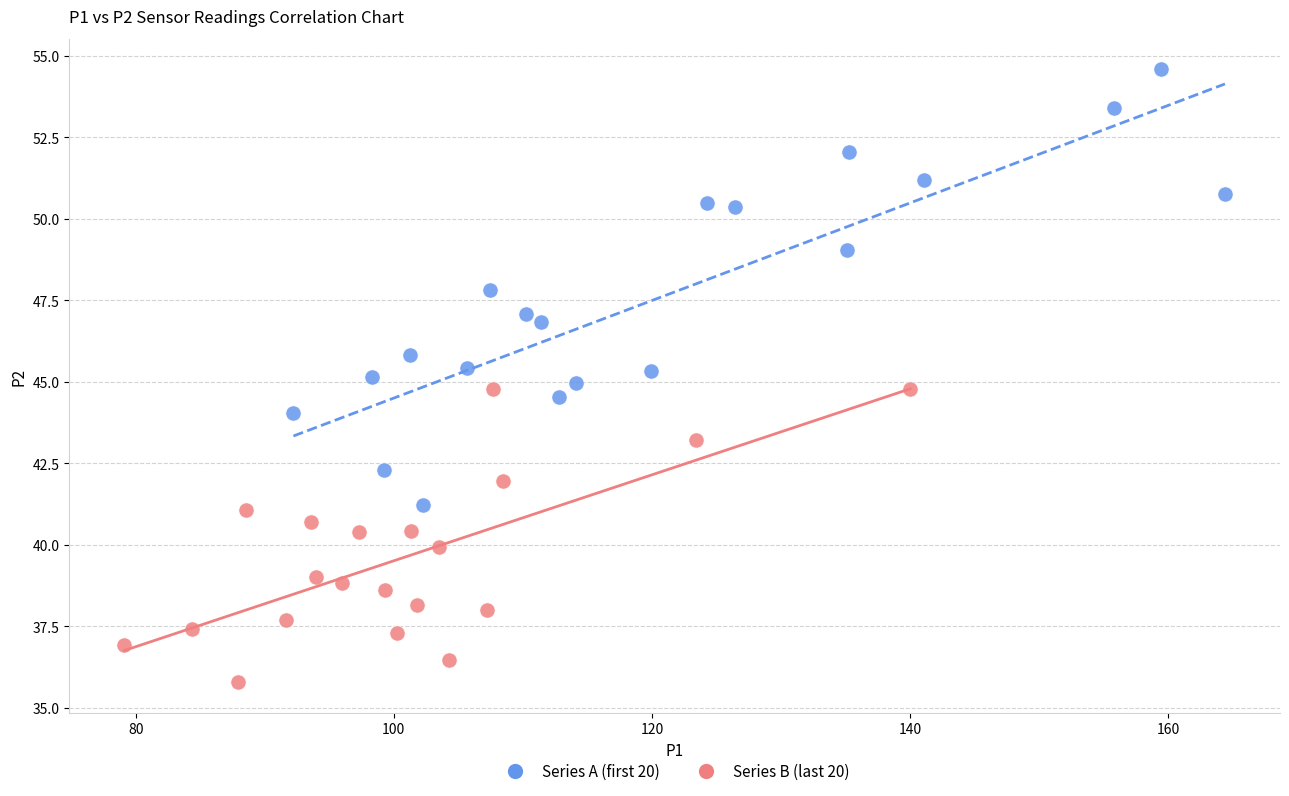

Which series contains the lowest Y value?

Series B (last 20)